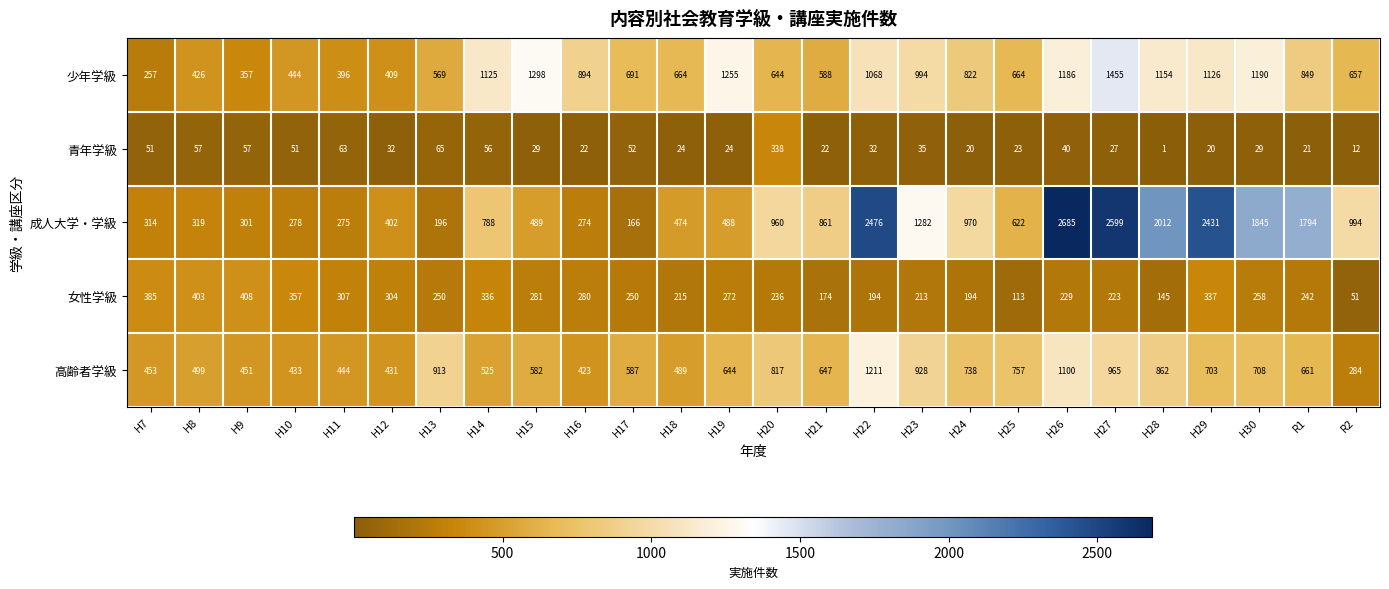

What is the greatest value displayed?

2685